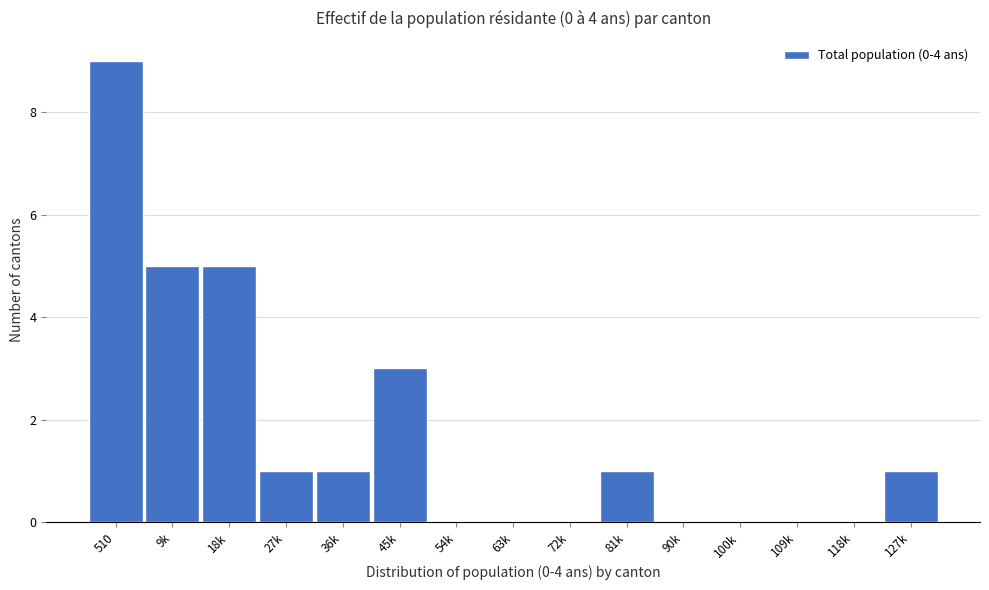

Reading right to left, what are all the values shown in this chart?

127k=1	118k=0	109k=0	100k=0	90k=0	81k=1	72k=0	63k=0	54k=0	45k=3	36k=1	27k=1	18k=5	9k=5	510=9